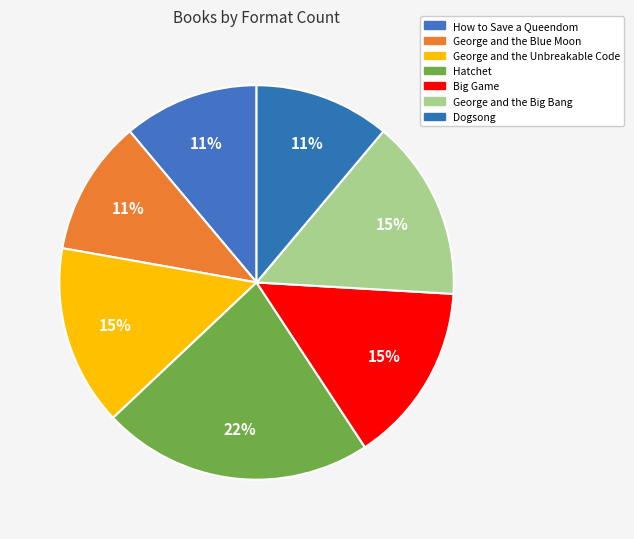

Count the number of slices in the pie.

7